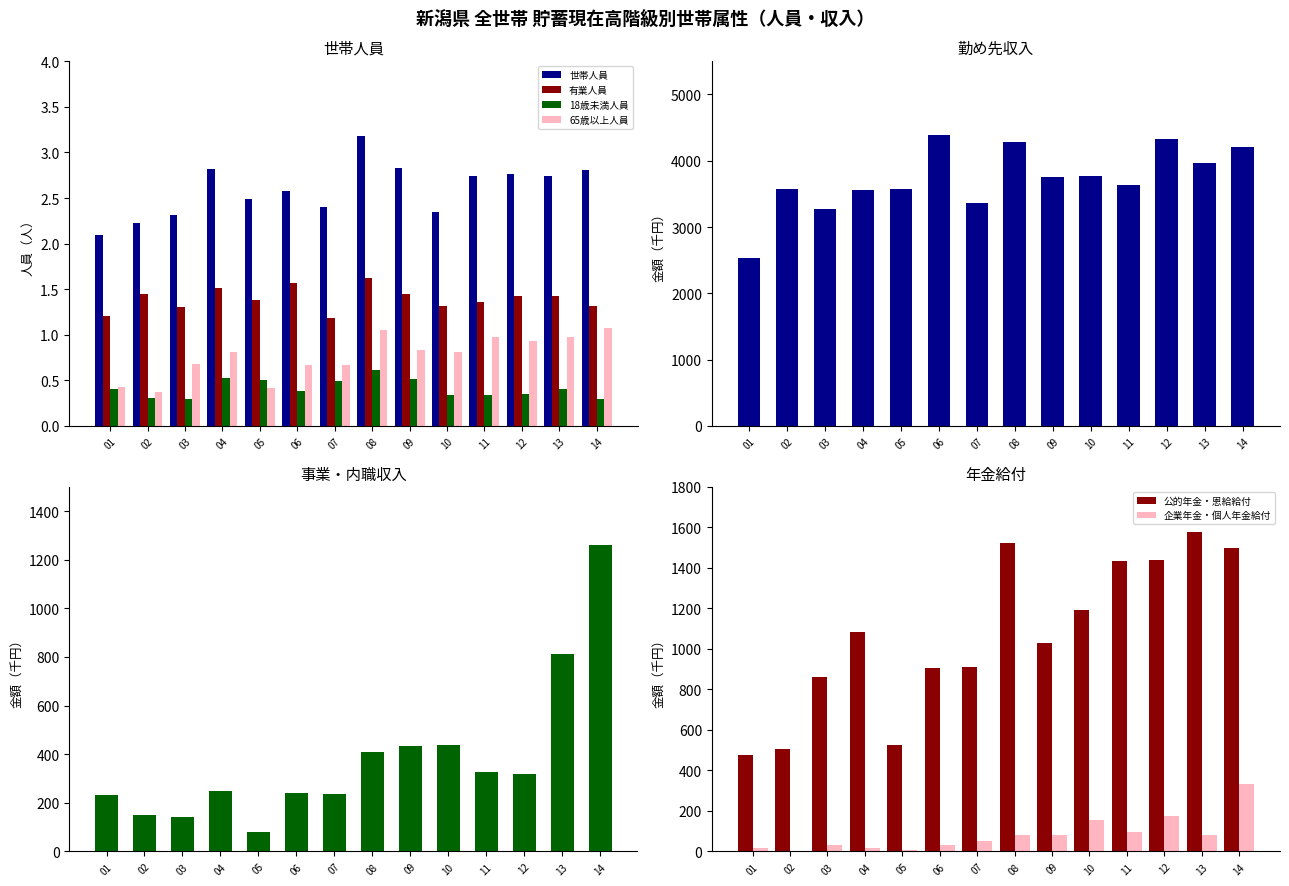

How many groups of bars are there?

14